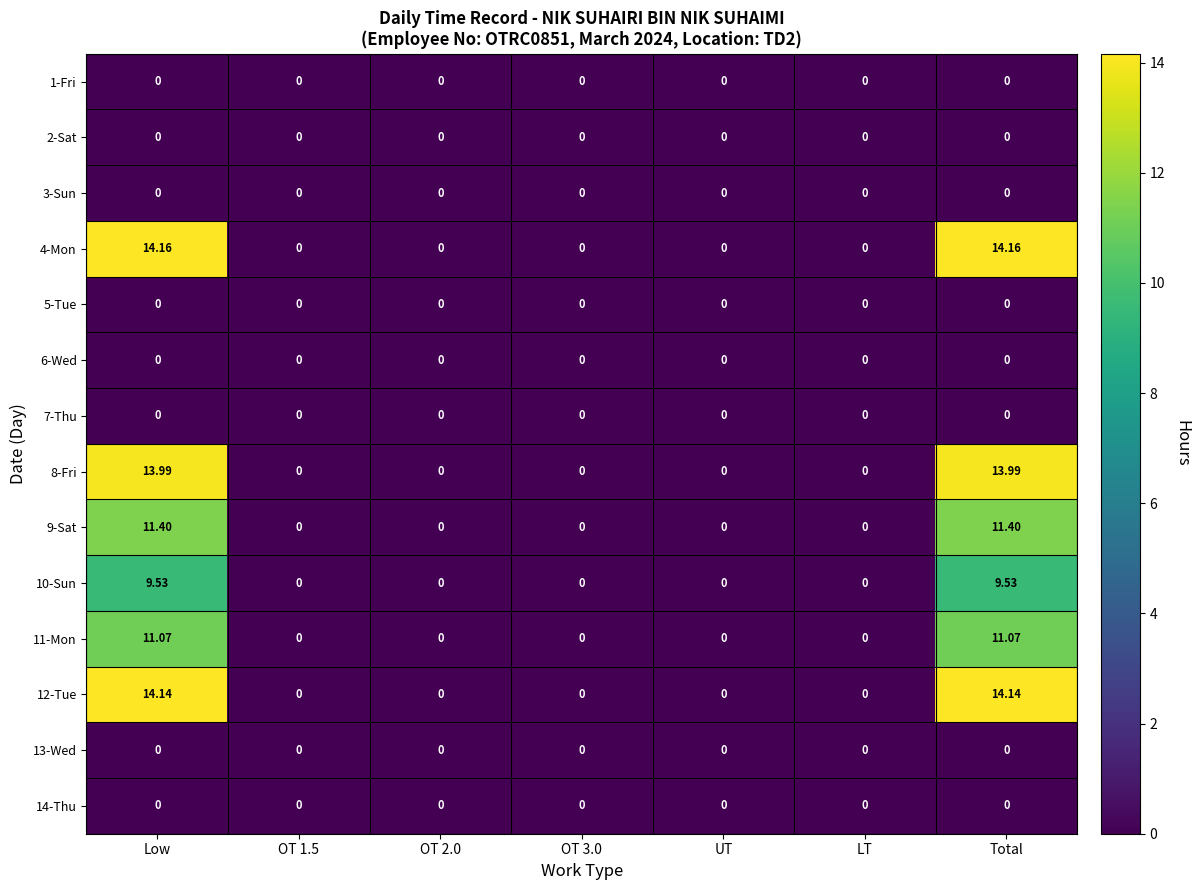

Which series has the largest total across all categories?

4-Mon